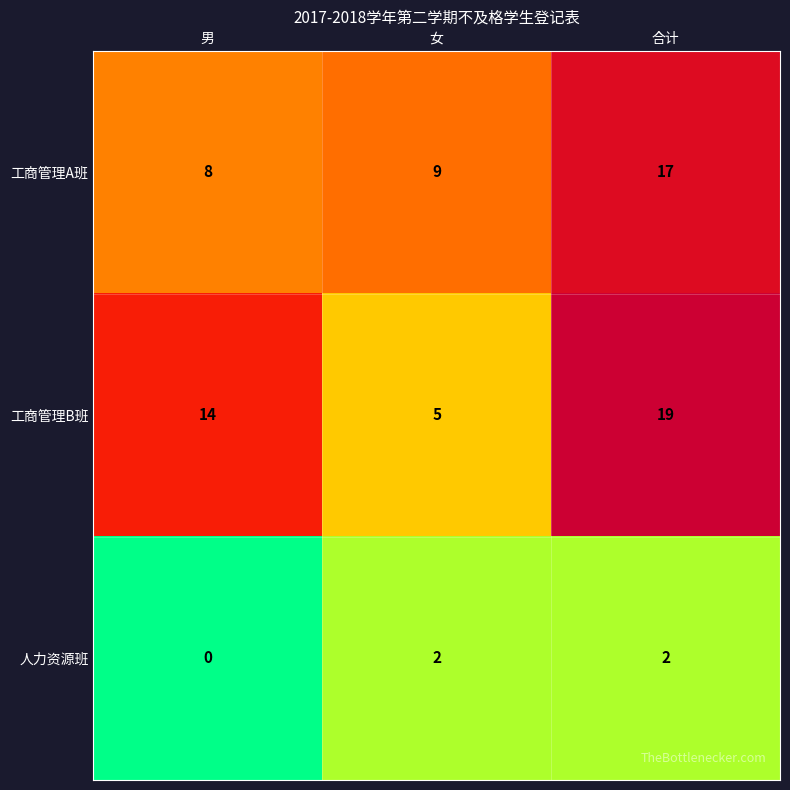

What is the spread (max minus min) of values at 女?

7